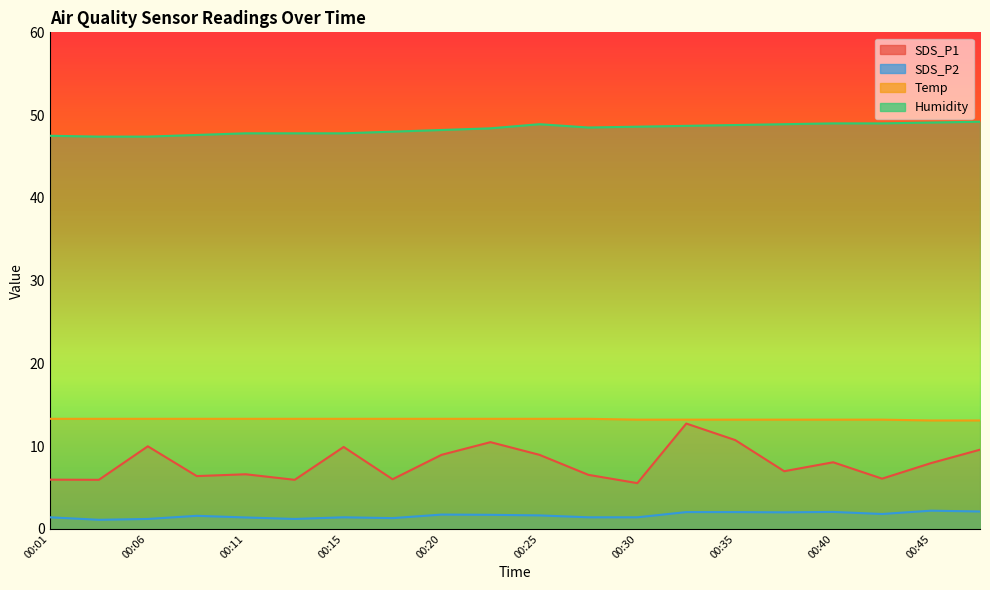

Reading left to right, transcribe all the data shown in this chart.

SDS_P1: 6.0	5.9	10.0	6.4	6.6	5.9	9.9	6.0	8.9	10.5	8.9	6.5	5.5	12.7	10.7	7.0	8.1	6.1	8.0	9.6
SDS_P2: 1.4	1.1	1.2	1.6	1.4	1.2	1.4	1.3	1.7	1.7	1.6	1.4	1.4	2.0	2.0	2.0	2.0	1.8	2.2	2.1
Temp: 13.3	13.3	13.3	13.3	13.3	13.3	13.3	13.3	13.3	13.3	13.3	13.3	13.2	13.2	13.2	13.2	13.2	13.2	13.1	13.1
Humidity: 47.5	47.4	47.4	47.6	47.8	47.8	47.8	48.0	48.2	48.4	48.9	48.5	48.6	48.7	48.8	48.9	49.0	49.0	49.1	49.2